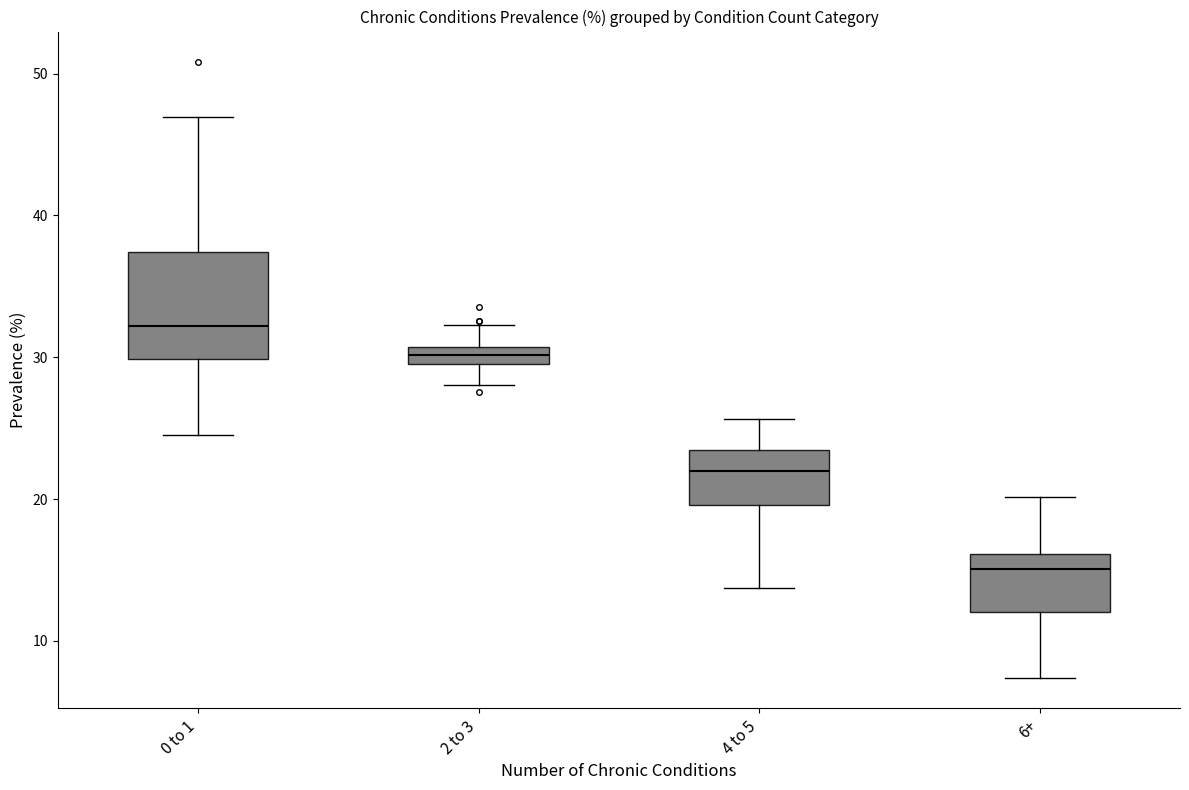

Which box has the lowest median line?

6+